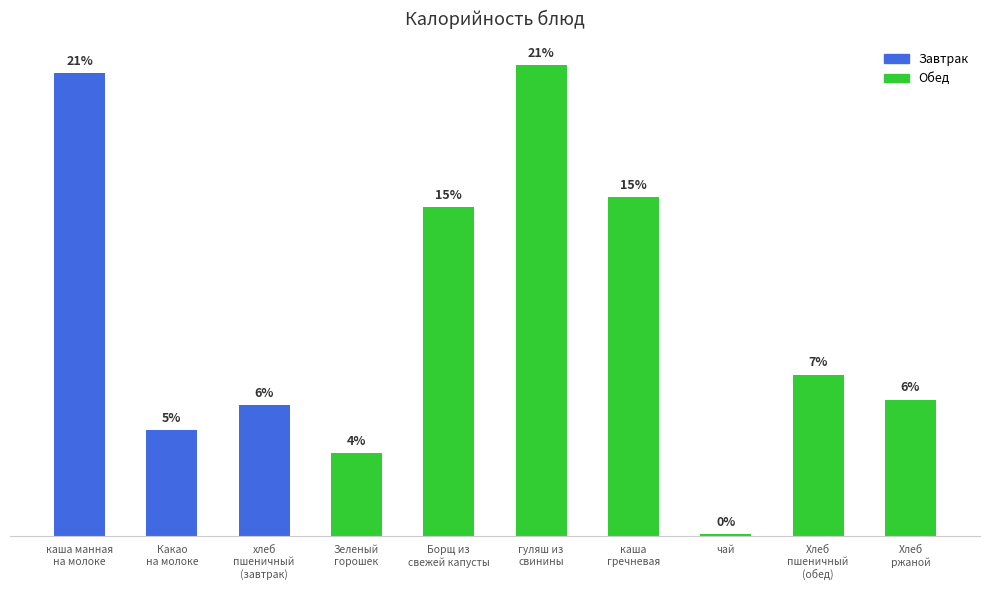

Are the bars horizontal?

No